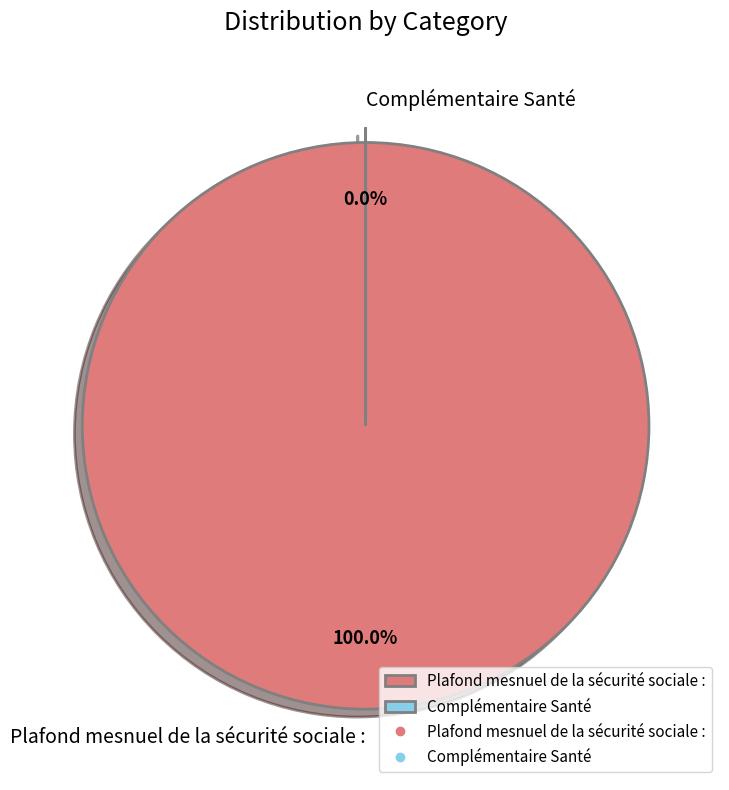

Does Complémentaire Santé account for over 50% of the chart?

No